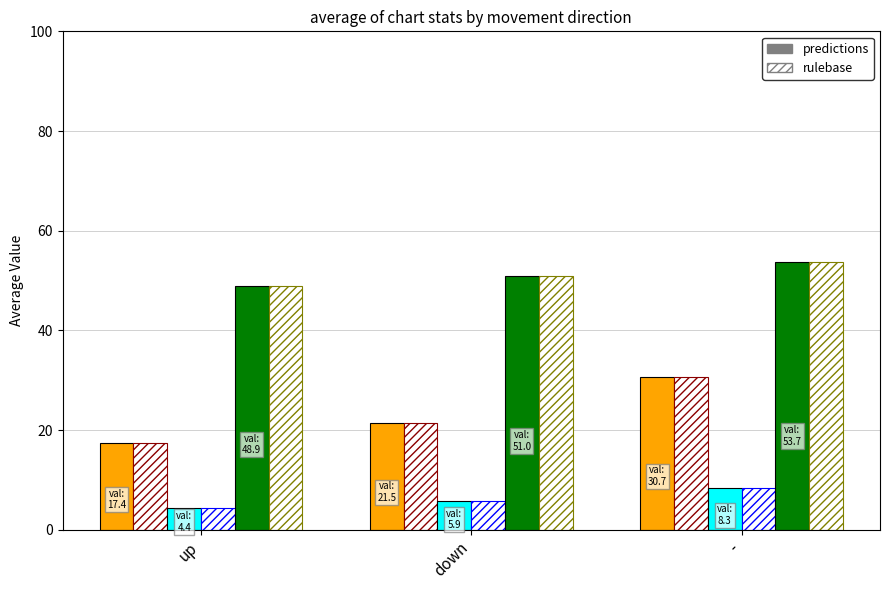

How many bars are there in each group?

6